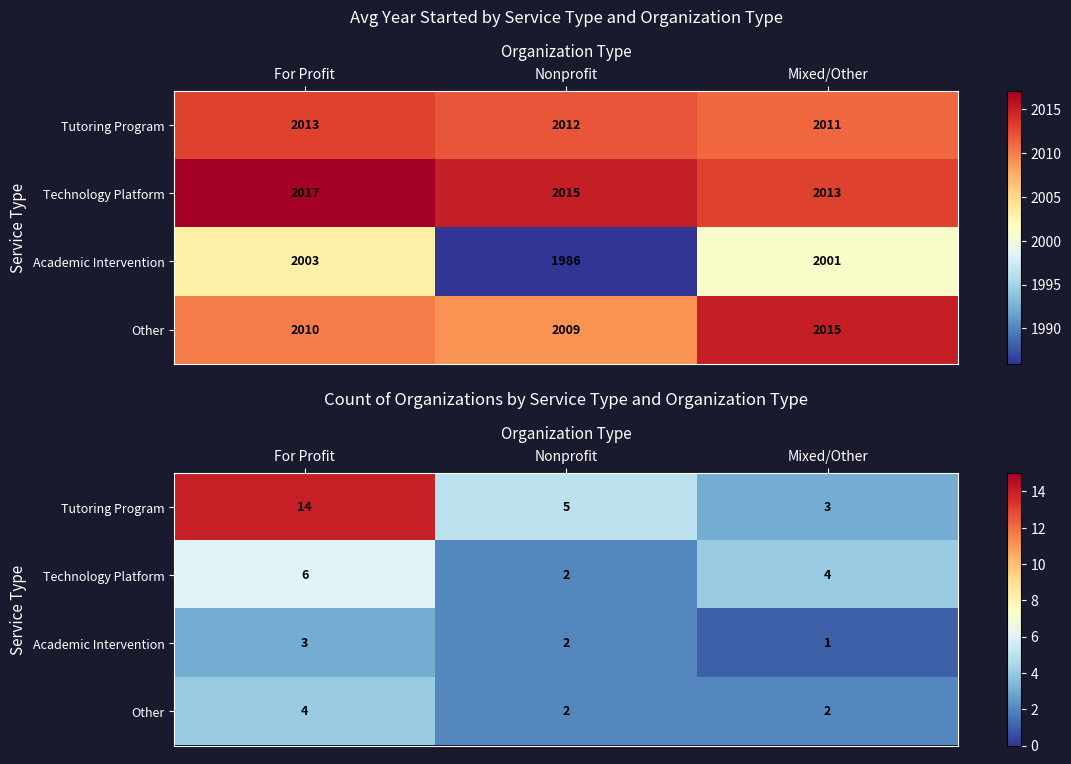

At how many categories does at least one series exceed 13?

1